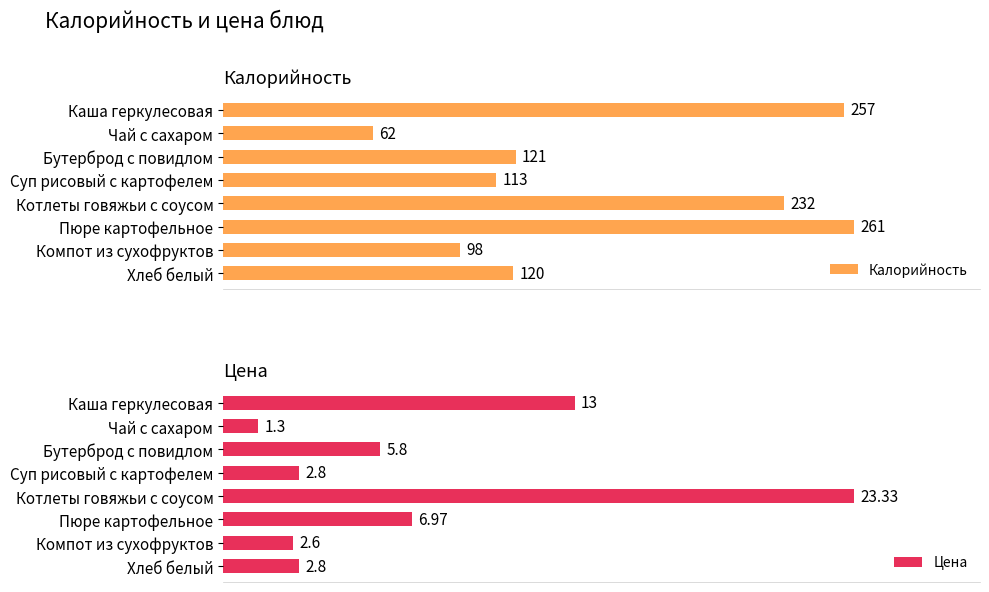

What is the value of the Цена bar at the 4th from the left?

2.8